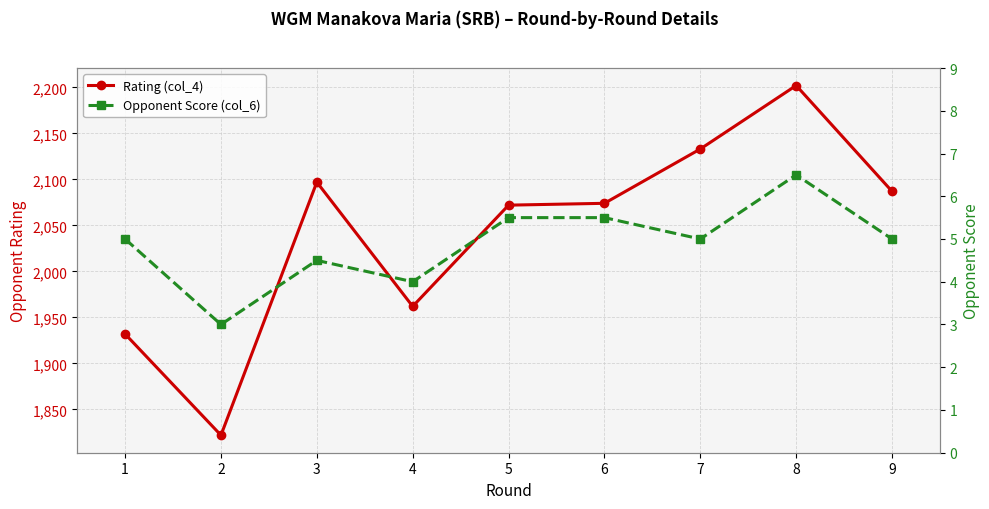

What is the maximum value shown in the chart?

2202.0